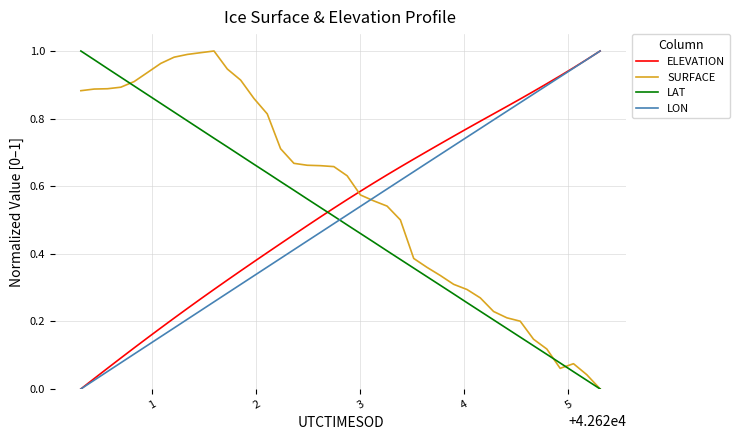

How many times do ELEVATION and SURFACE cross each other?

1